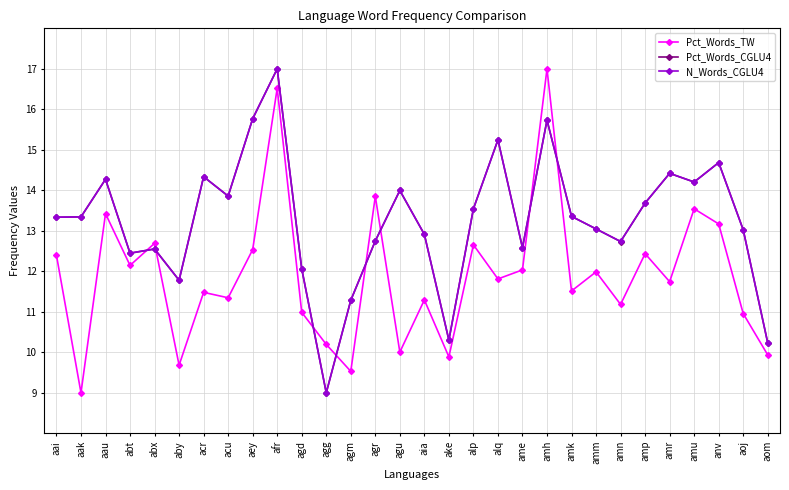

What is the label of the 26th point from the right?

abx